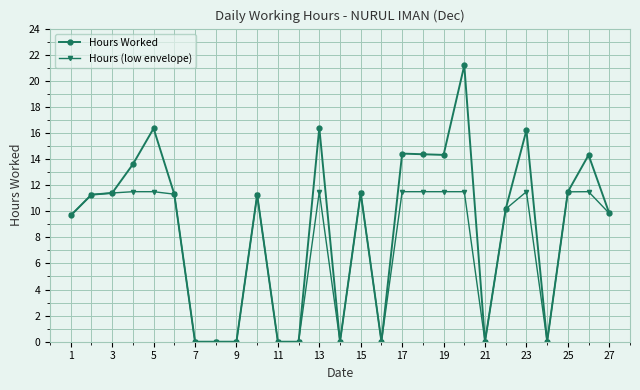

How many values in the Hours (low envelope) series are below 11?

12